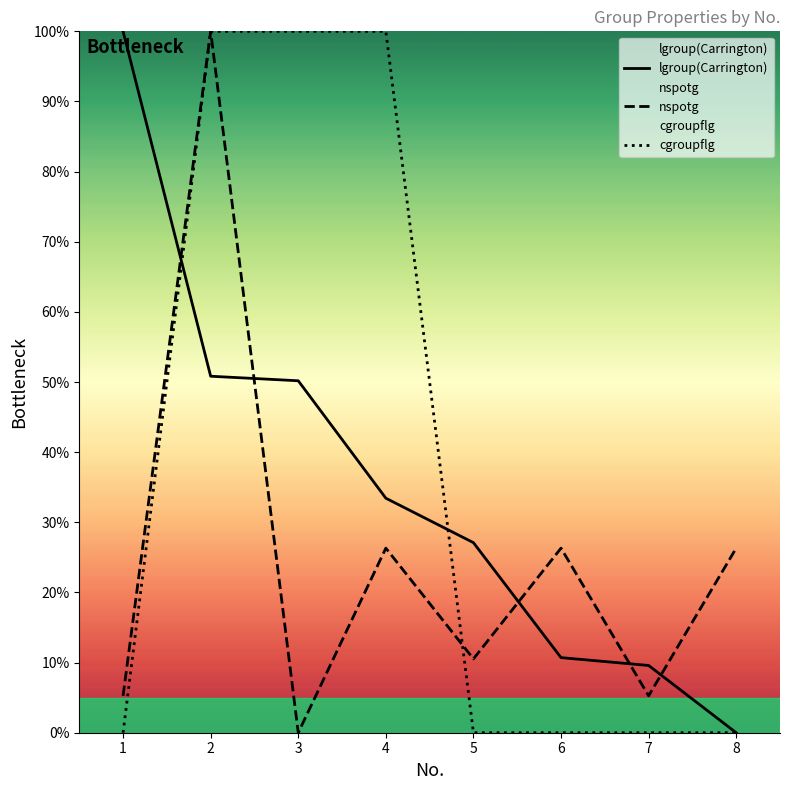

List the labels in order of nspotg value, largest first.

2, 4, 6, 8, 5, 1, 7, 3